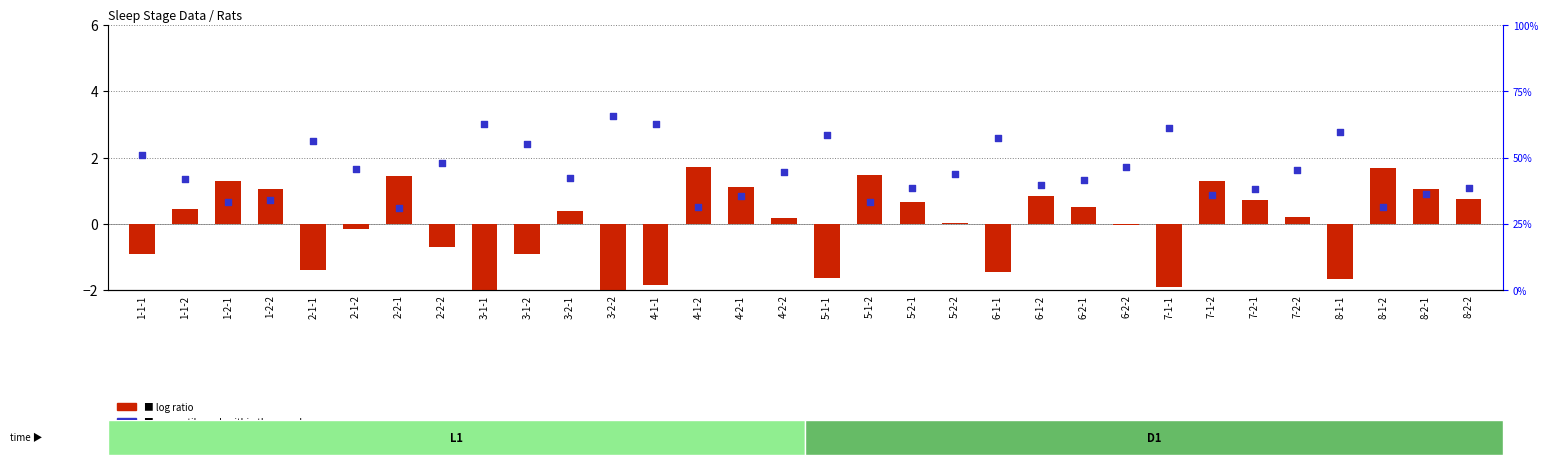

What are all the series names shown in the legend?

log ratio, percentile rank within the sample